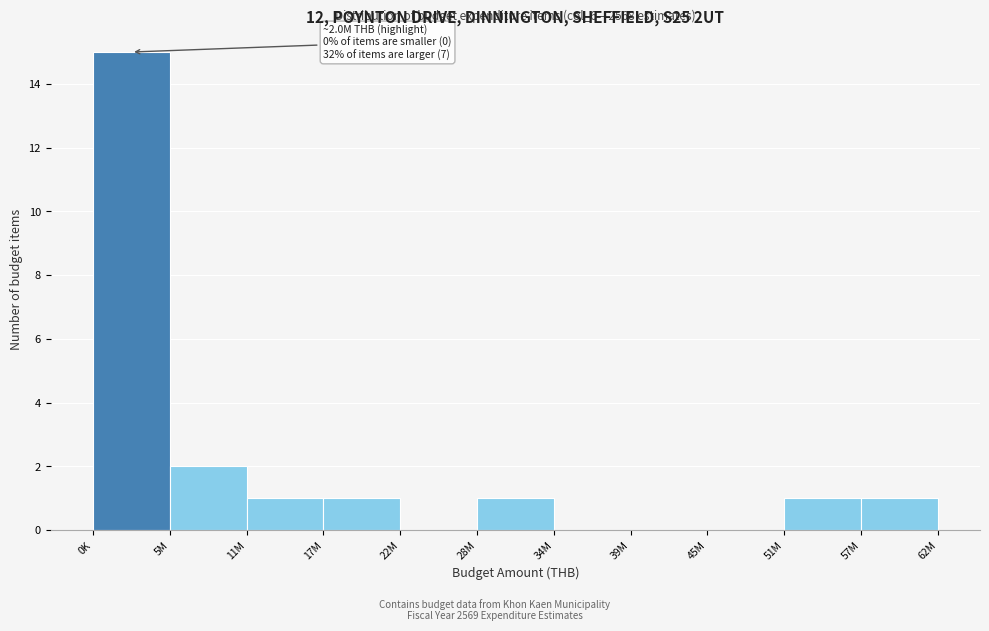

Reading left to right, extract all data points from this chart.

0K=15	5M=2	11M=1	17M=1	22M=0	28M=1	34M=0	39M=0	45M=0	51M=1	57M=1